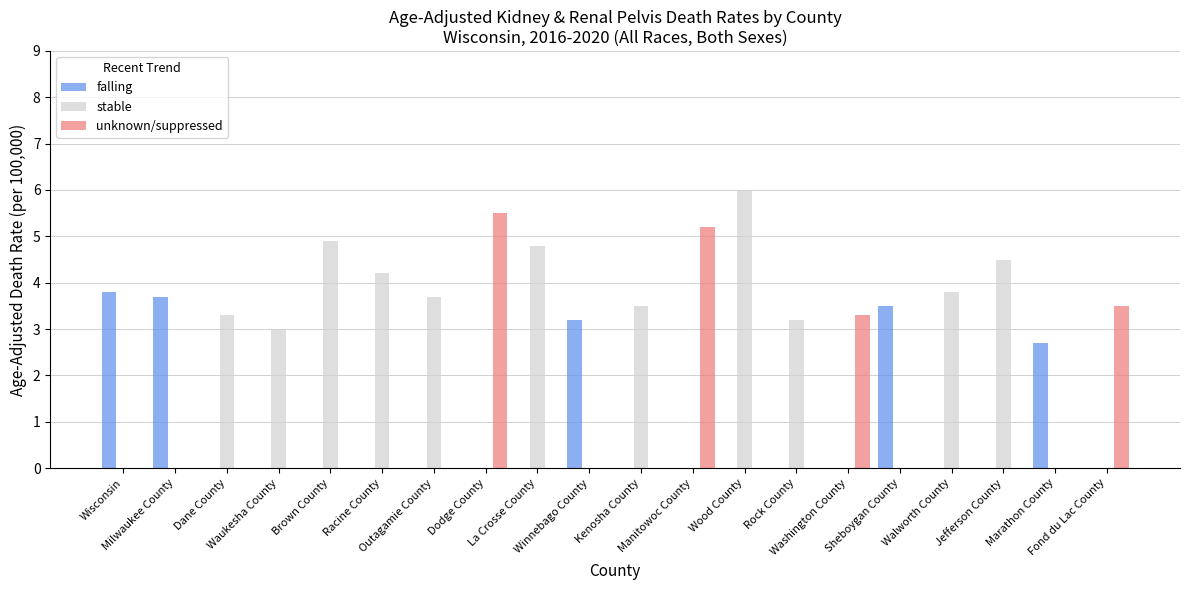

What is the sum of all falling values?

16.9